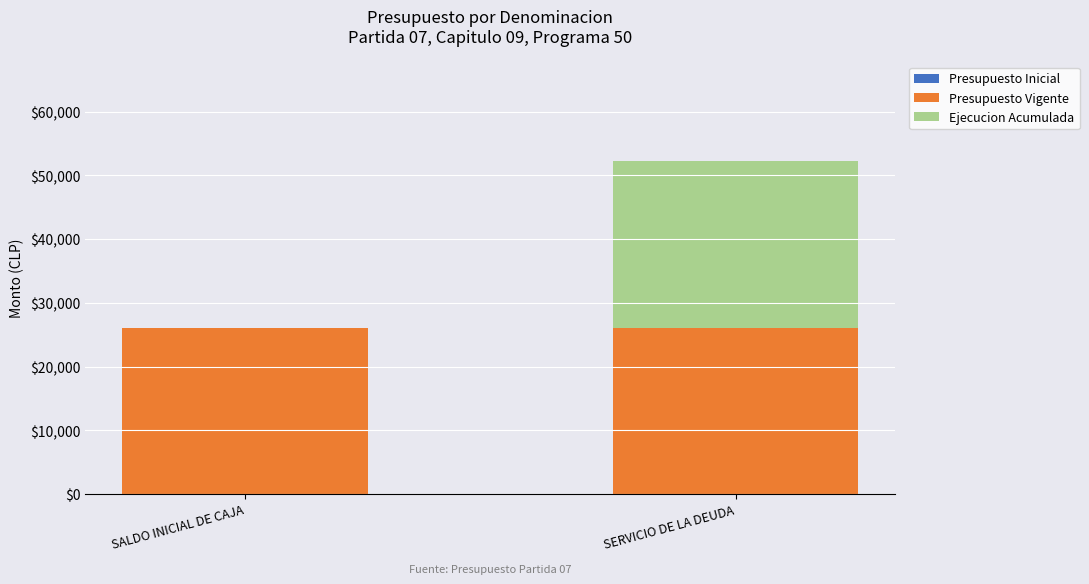

At which category is the sum across all series the highest?

SERVICIO DE LA DEUDA